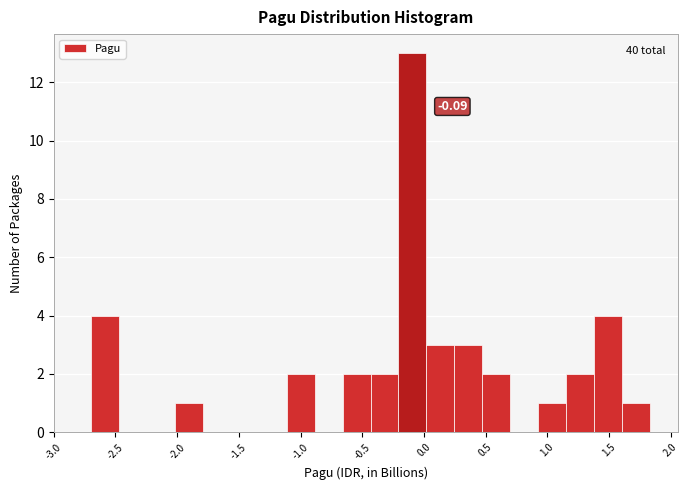

Over which range of the x-axis is the bar tallest?

-0.20 to 0.00